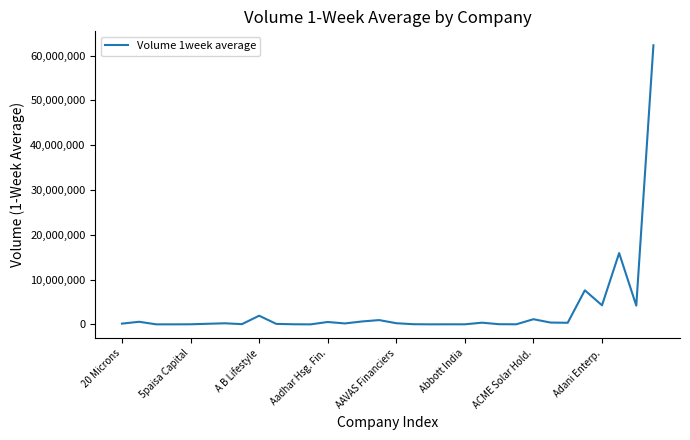

Does the chart display data point markers on the line(s)?

No